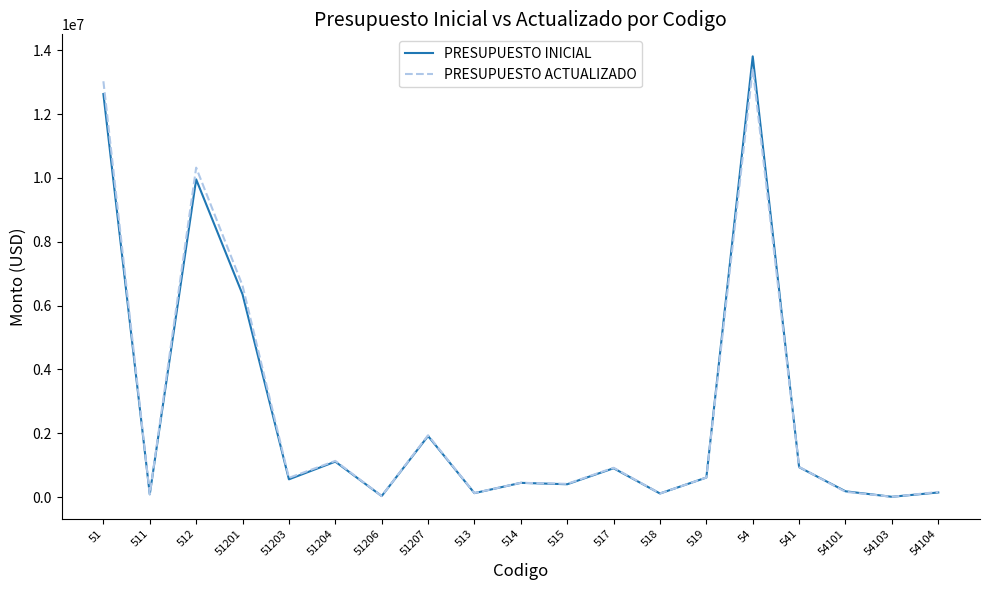

Where does the PRESUPUESTO INICIAL series first go above 554305?

51